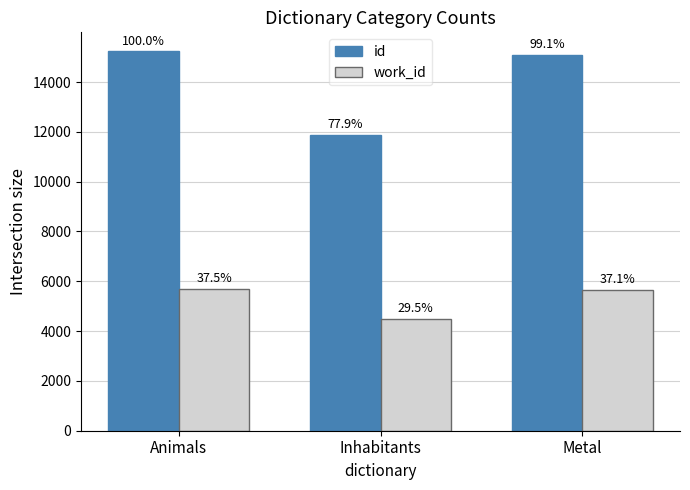

What position from the left is Inhabitants?

2